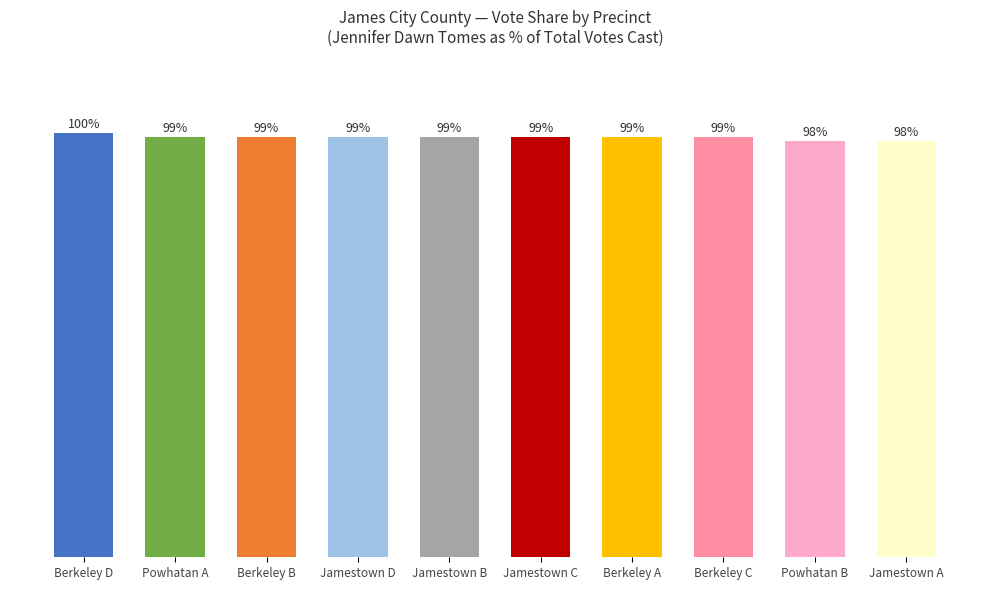

At which label does the data first exceed 99?

Berkeley D